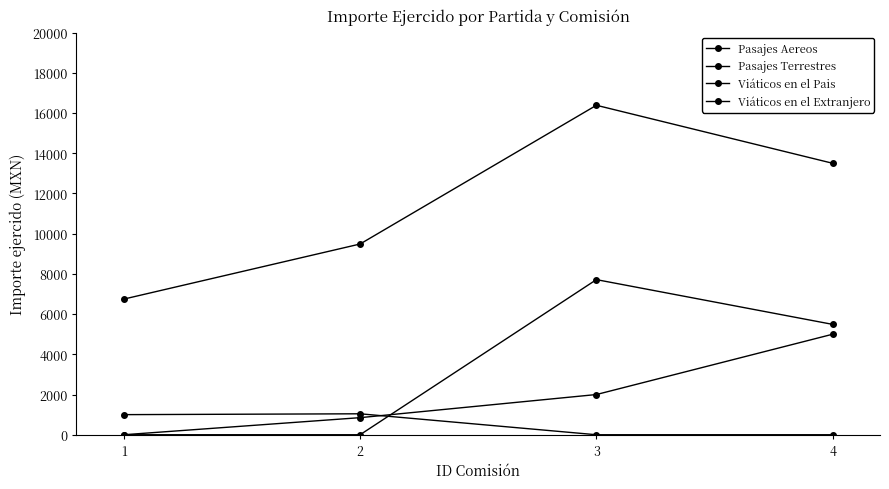

How many interior local peaks does the Viáticos en el Extranjero series have?

1